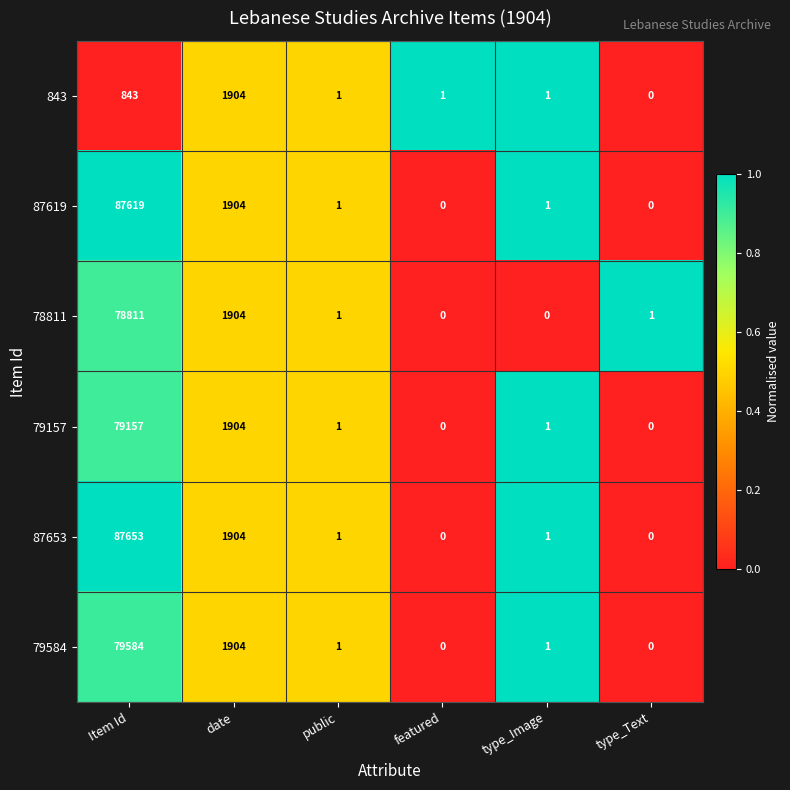

Which category has the highest value in the 78811 series?

Item Id